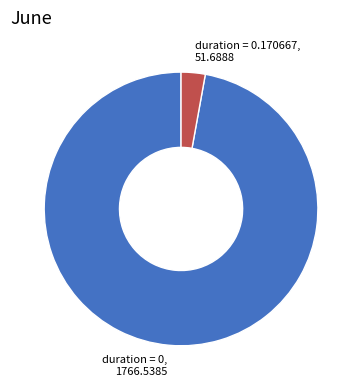

The duration = 0 slice represents 97% of the pie. True or false?

True